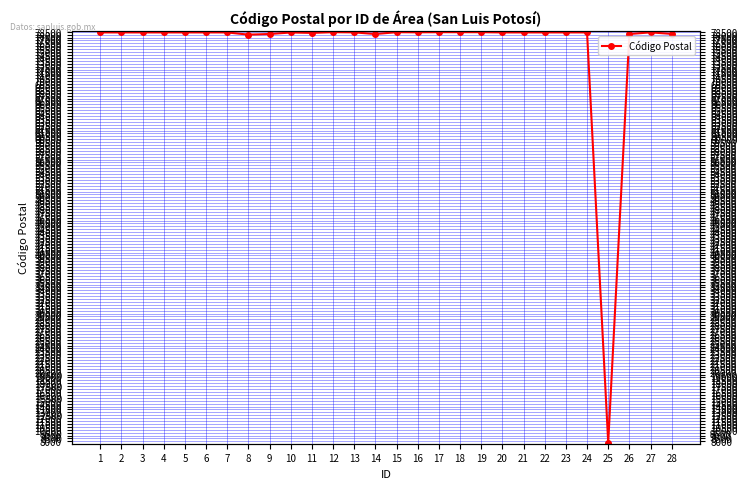

What is the sum of all values?

2122770